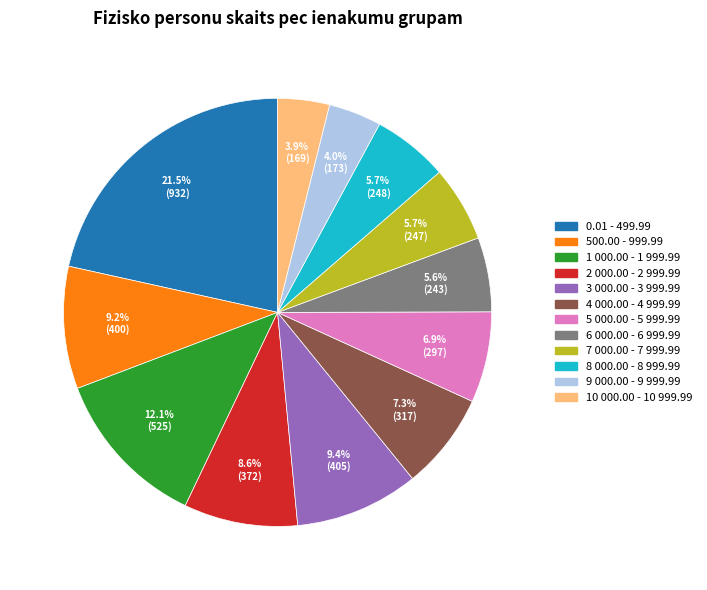

True or false: 2 000.00 - 2 999.99 accounts for 9% of the total.

True